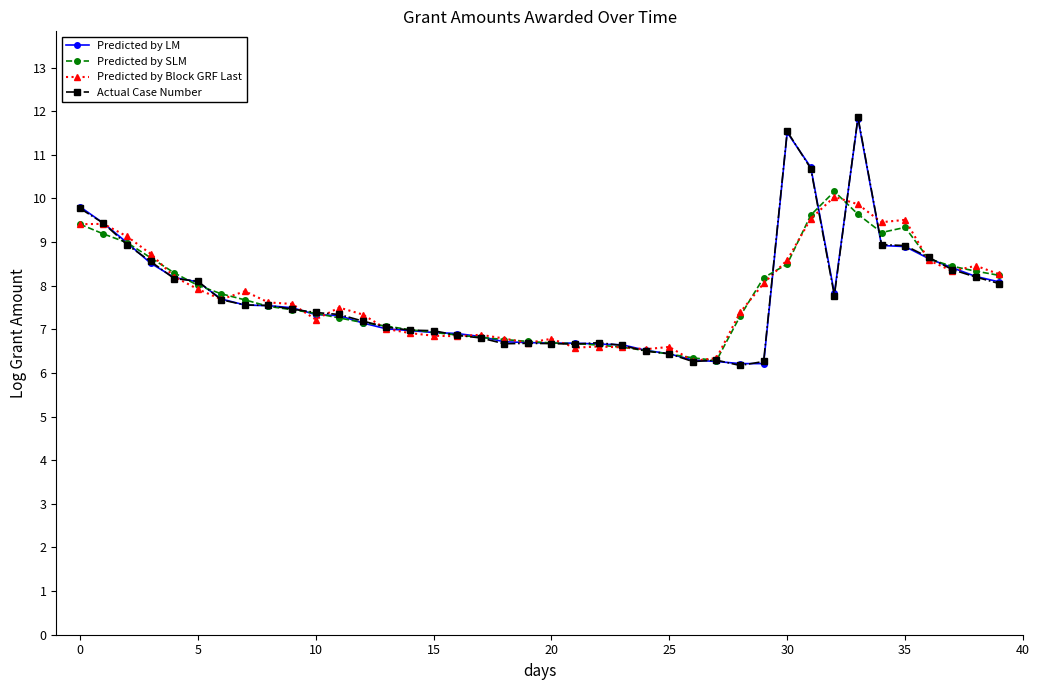

What is the lowest value of the Actual Case Number series?

6.2